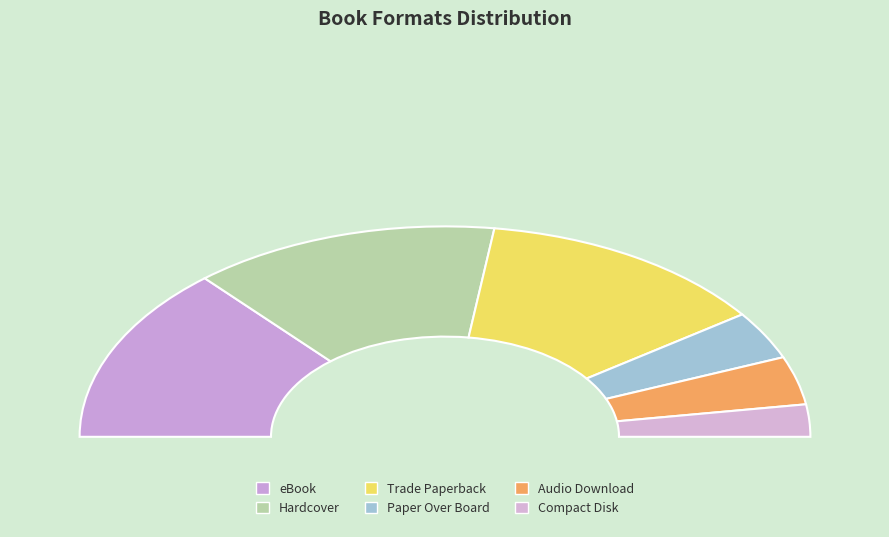

Is there a majority slice in this chart?

No